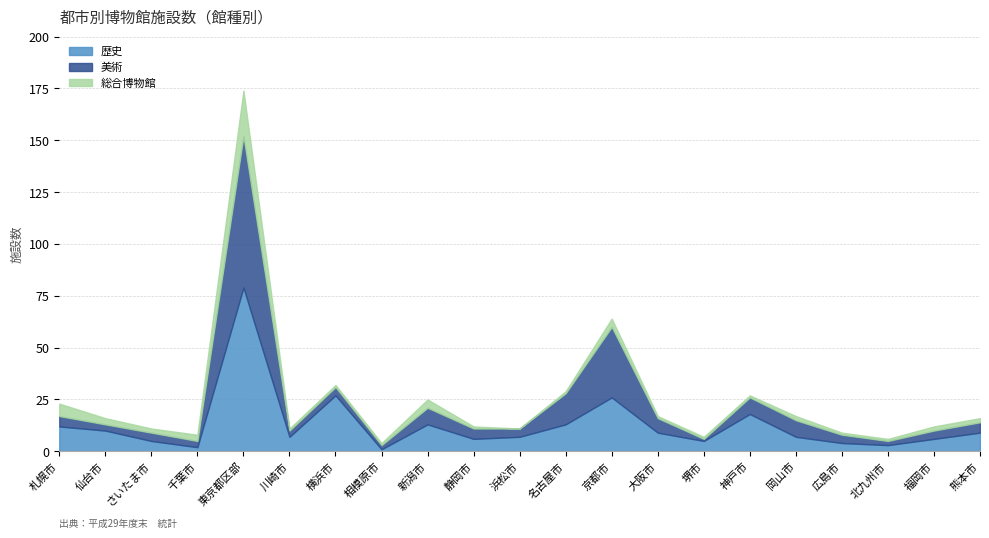

List the series in order of their overall mean, highest first.

歴史, 美術, 総合博物館